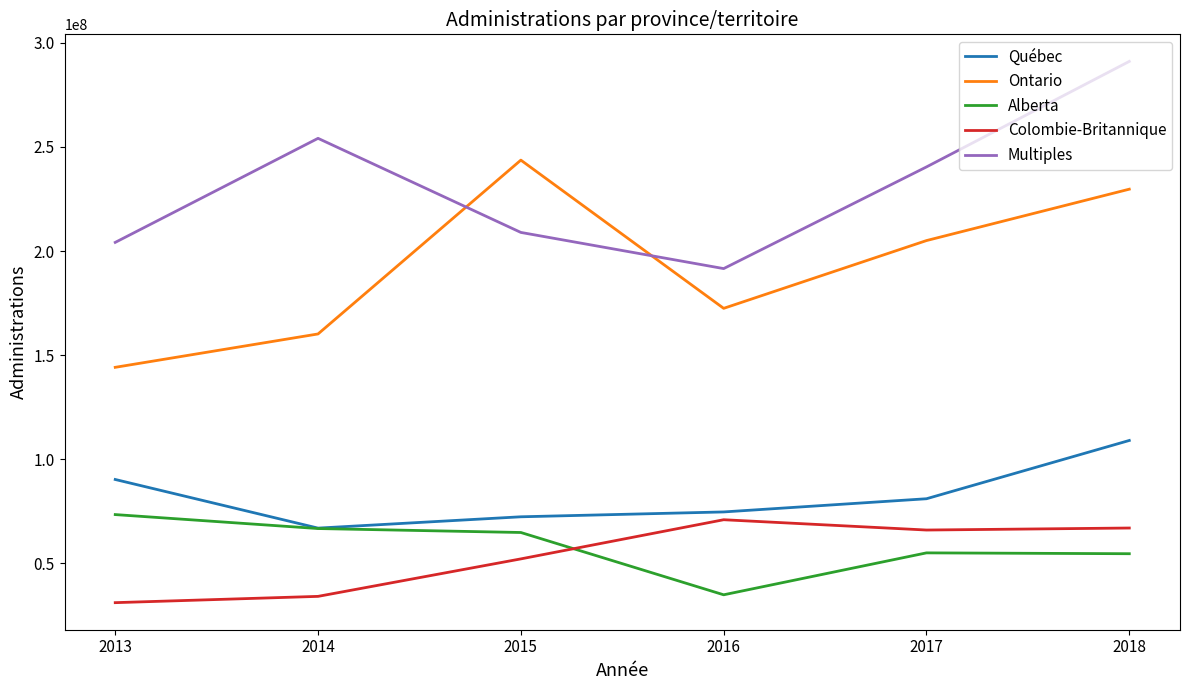

What is the difference between the maximum and minimum values in the Alberta series?

38521435